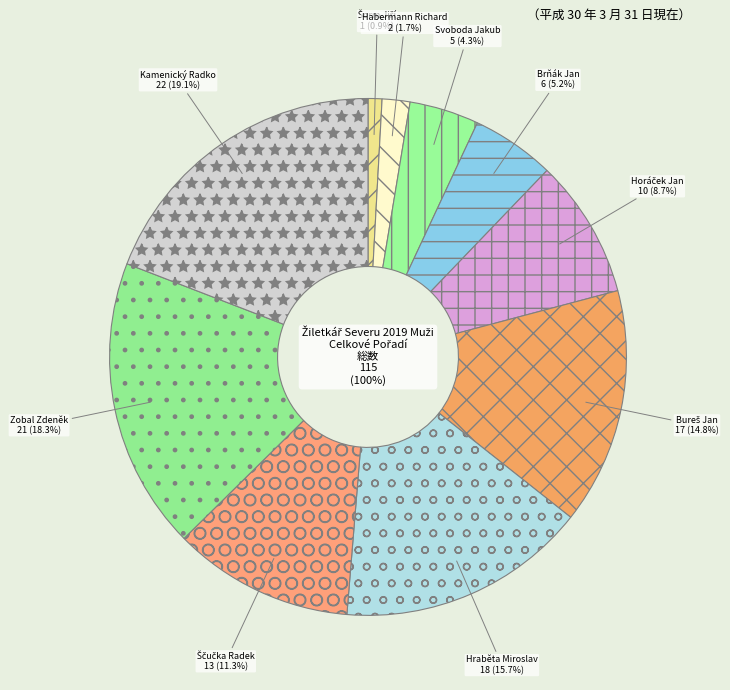

How many slices are in this pie chart?

10